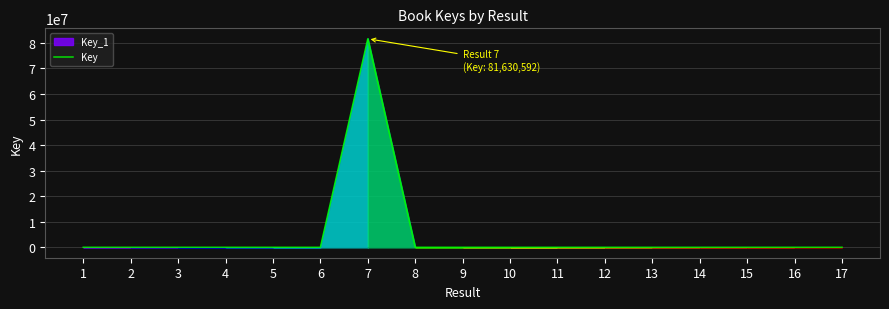

What is the greatest value displayed?

81630592